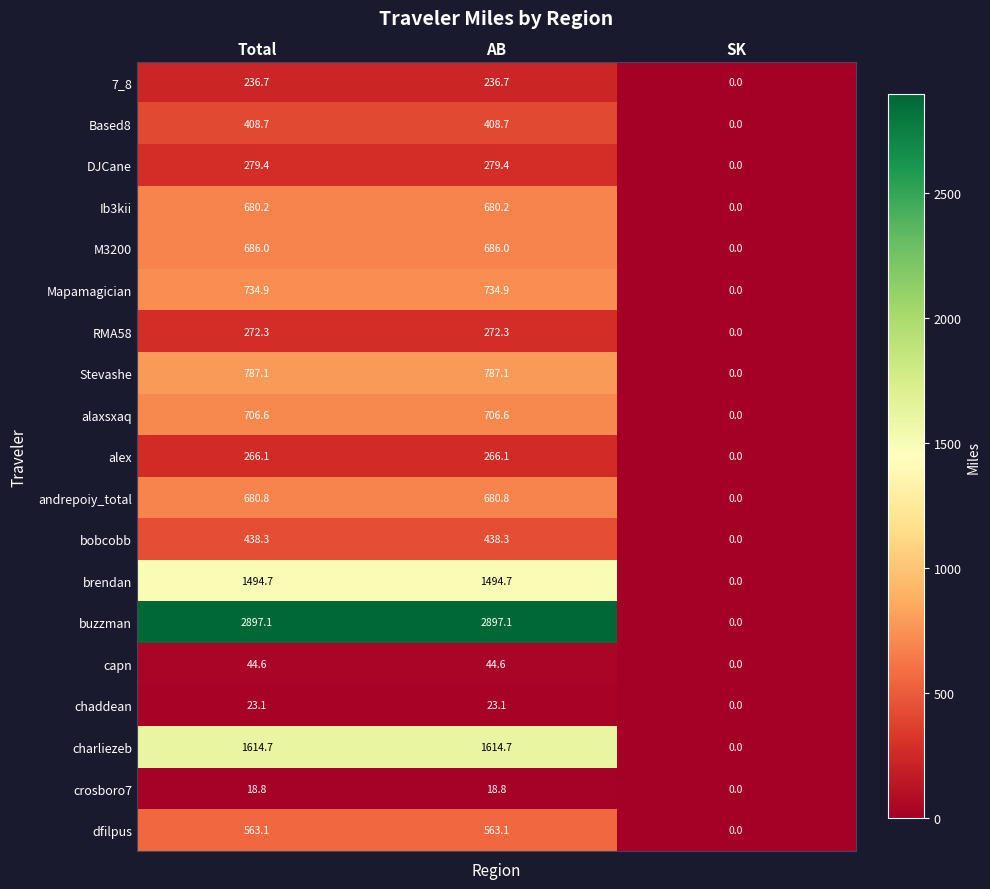

What is the spread (max minus min) of values at AB?

2878.3